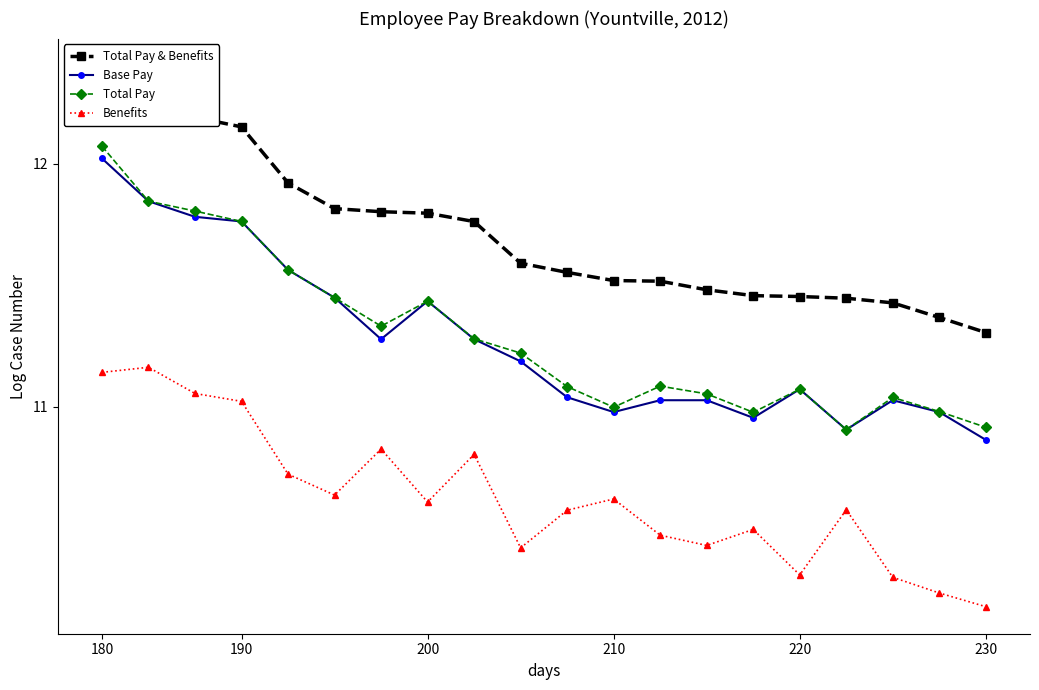

Is the value of Base Pay at 17 greater than the value of Total Pay at 14?

Yes